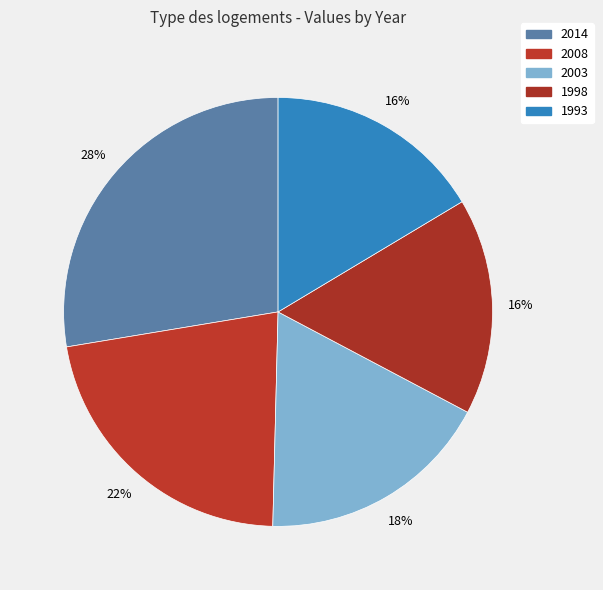

To the nearest percent, what portion does 2003 represent?

18%